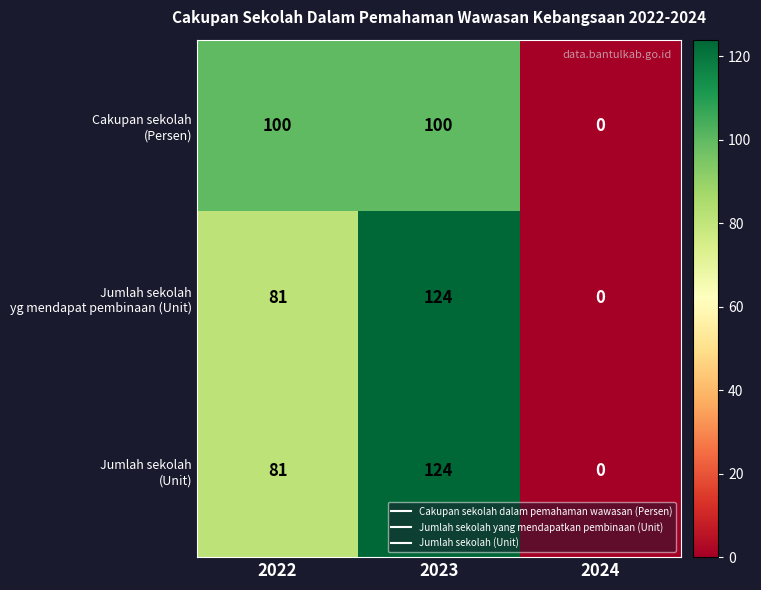

What is the spread (max minus min) of values at 2022?

19